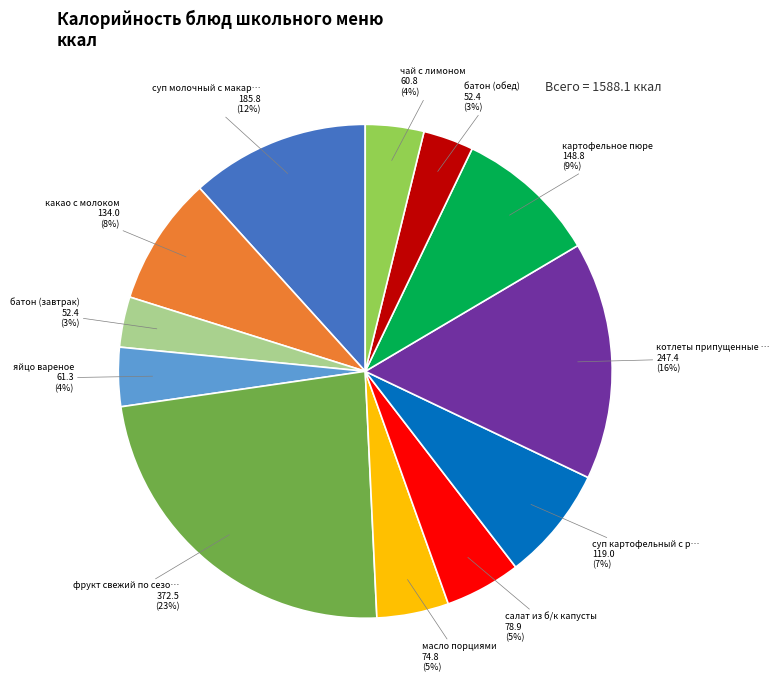

Does any single category account for the majority?

No